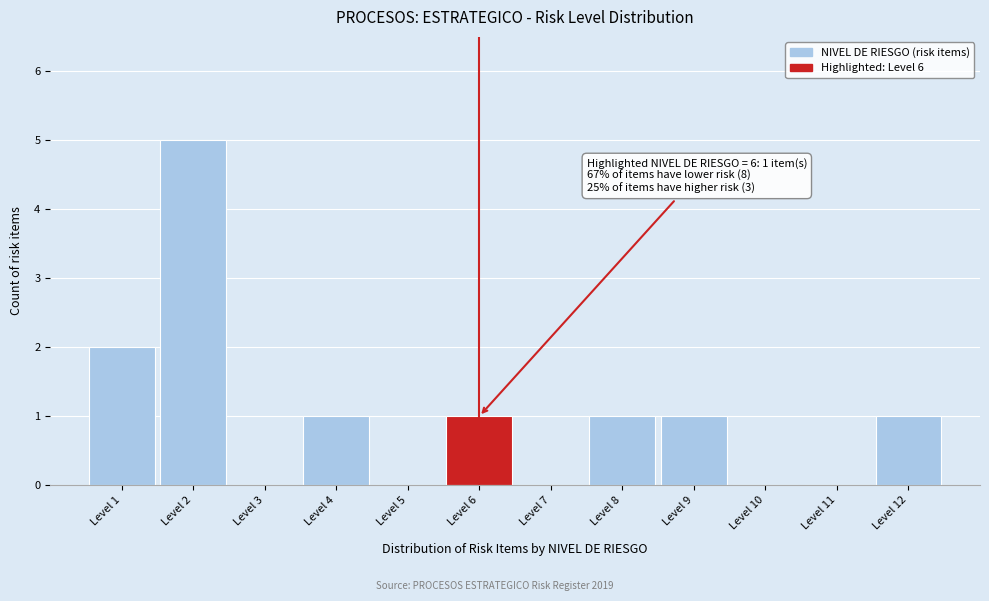

Which range on the x-axis has the tallest bar?

1.5 to 2.5